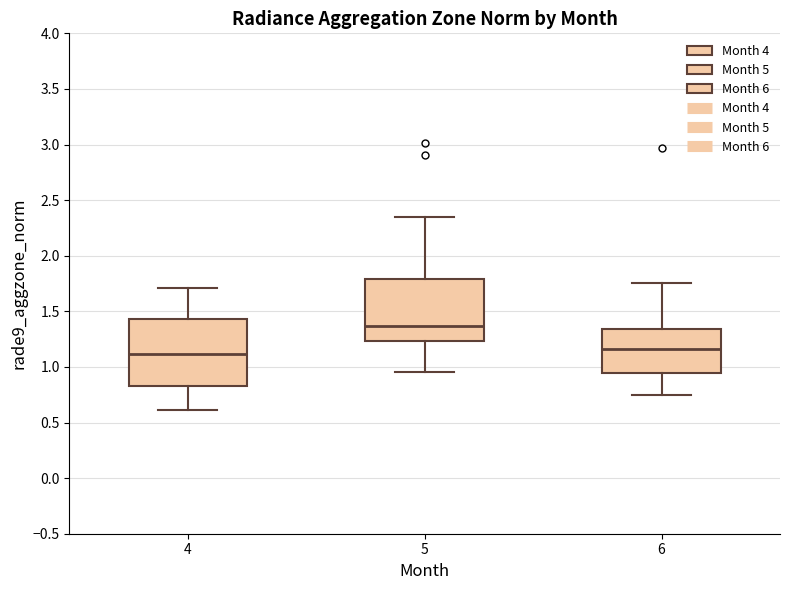

Reading left to right, read every box against the y-axis: the position of its median line, the range the box covers, and the ends of its whiskers. The values are not printed on the chart, so give them approximately, as read against the axis.

4: median 1.10, box 0.85 to 1.45, whiskers 0.60 to 1.70
5: median 1.35, box 1.25 to 1.80, whiskers 0.95 to 2.35
6: median 1.15, box 0.95 to 1.35, whiskers 0.75 to 1.75